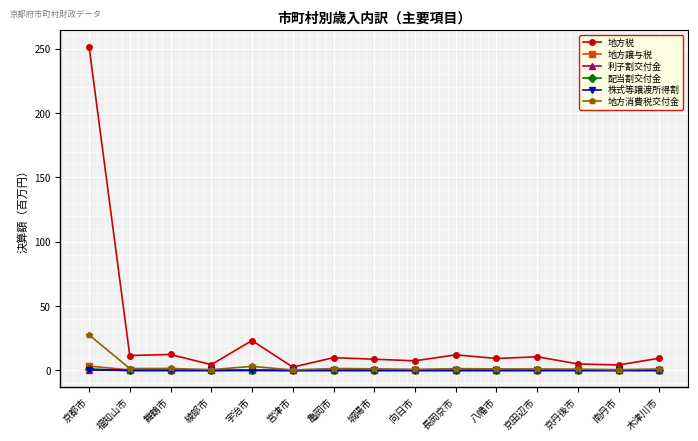

At which label is 地方税 closest to 127?

宇治市